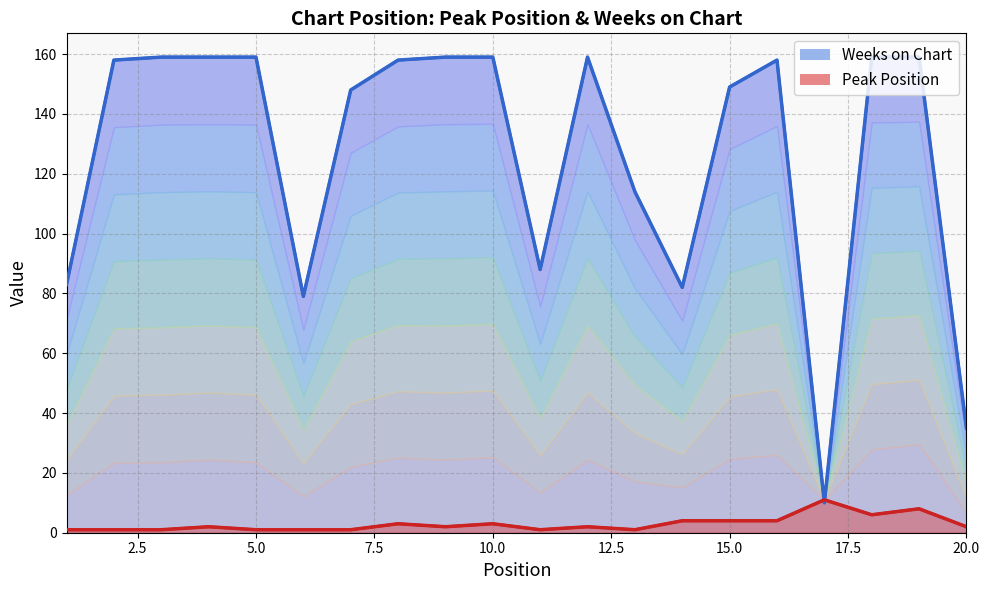

Does the chart have visible grid lines?

Yes